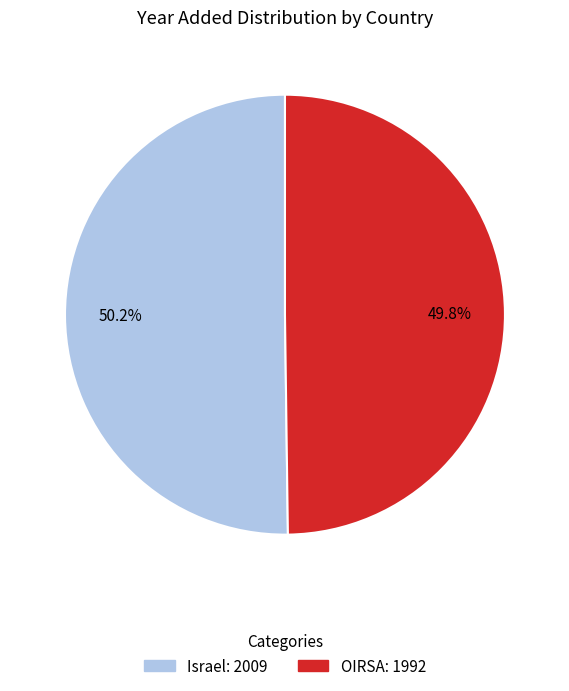

Combined, do OIRSA and Israel account for over 50%?

Yes